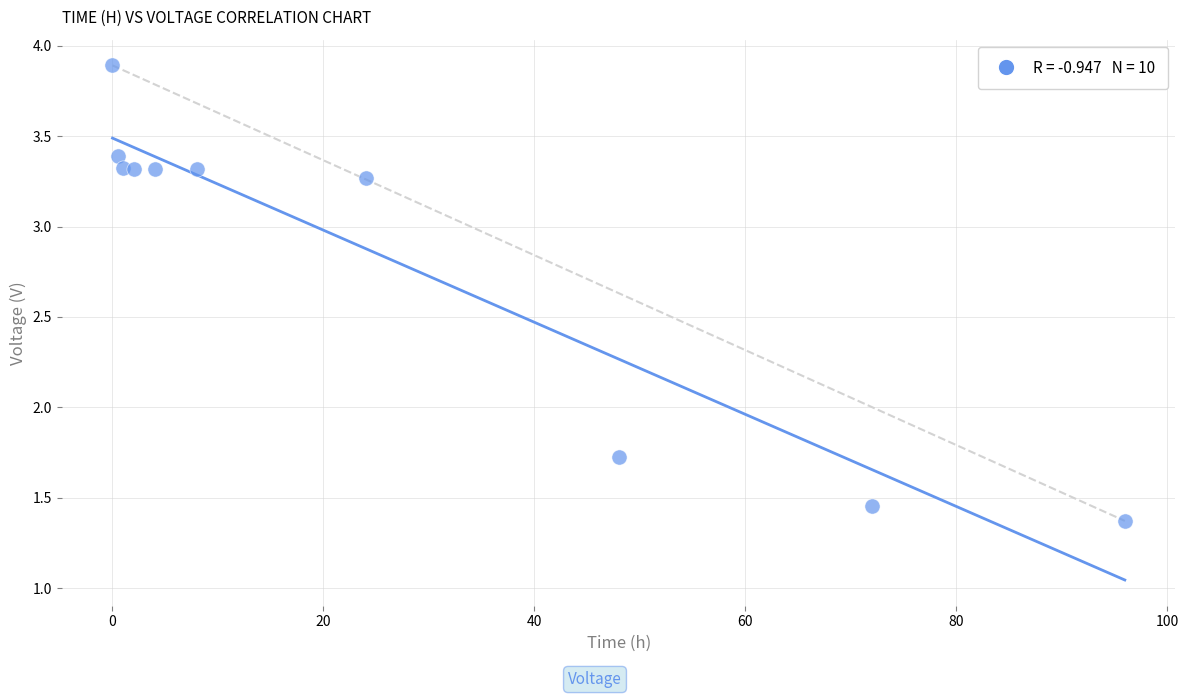

What Y value in the scatter plot is closest to 2?

1.7